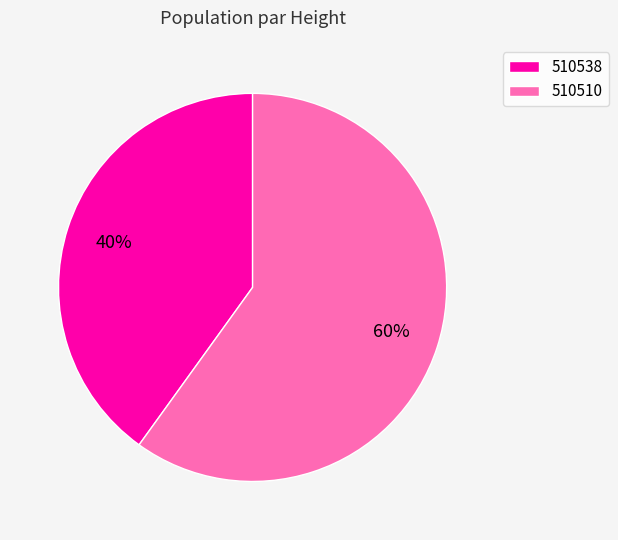

Which has a higher value, 510510 or 510538?

510510